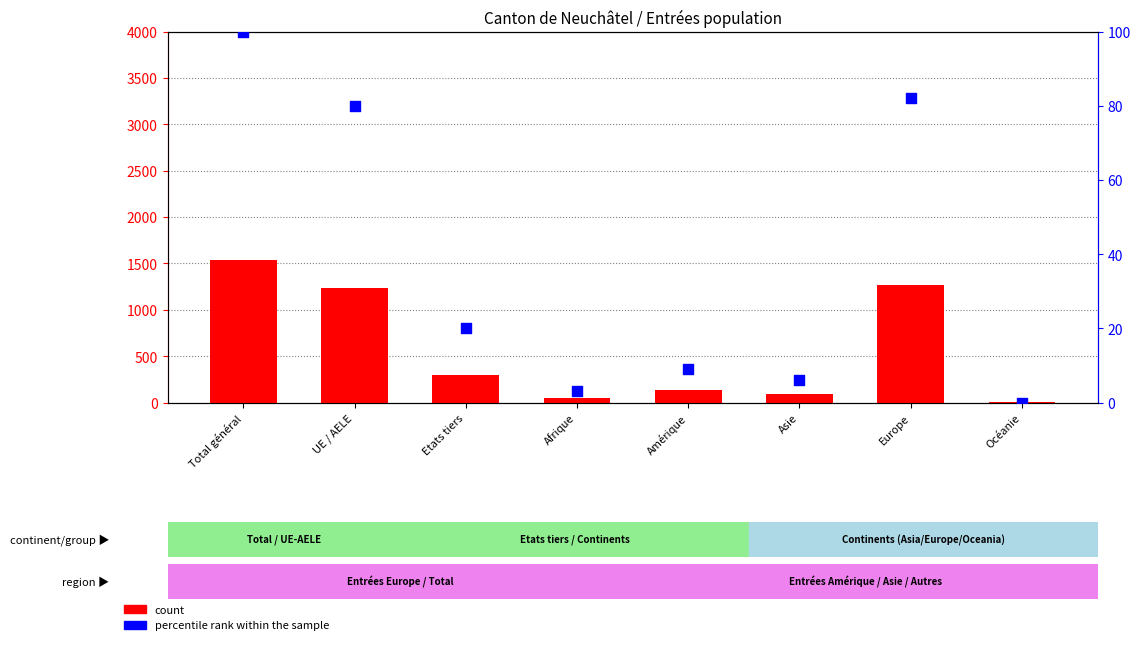

Is the value of percentile rank within the sample at Amérique greater than the value of count at Amérique?

No